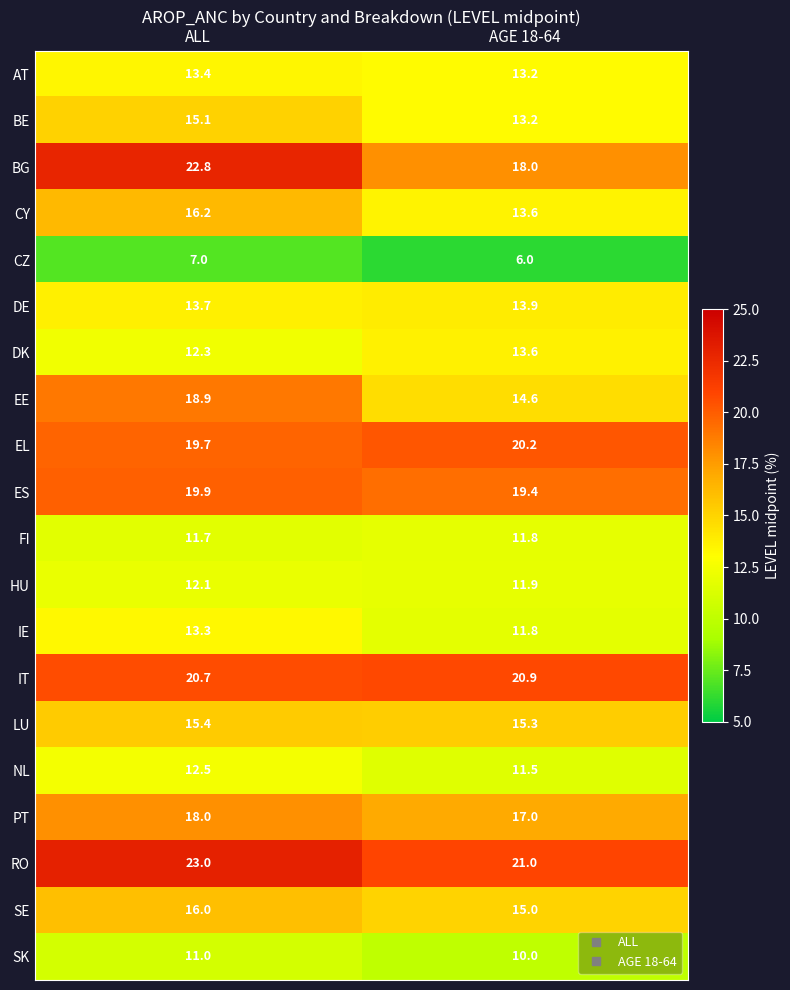

List the series in order of their peak value, highest first.

RO, BG, IT, EL, ES, EE, PT, CY, SE, LU, BE, DE, DK, AT, IE, NL, HU, FI, SK, CZ